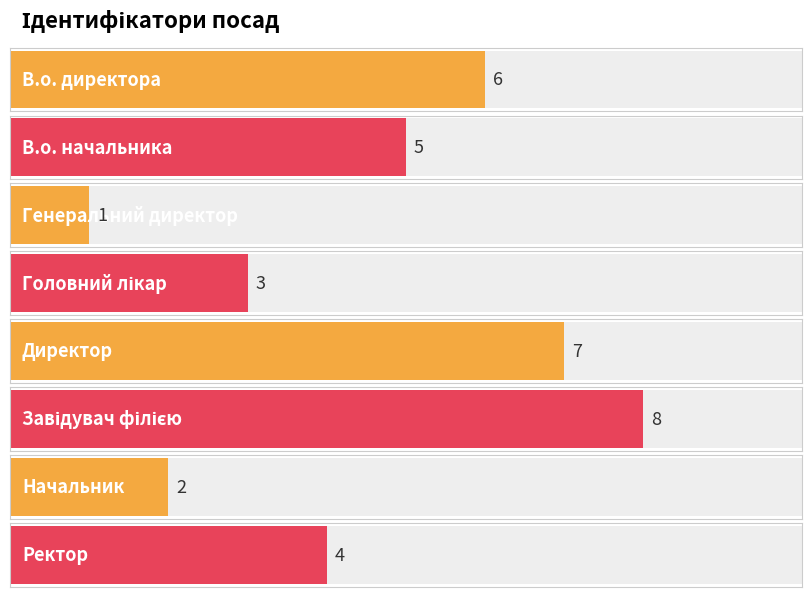

What is the value of the 5th bar from the left?

7